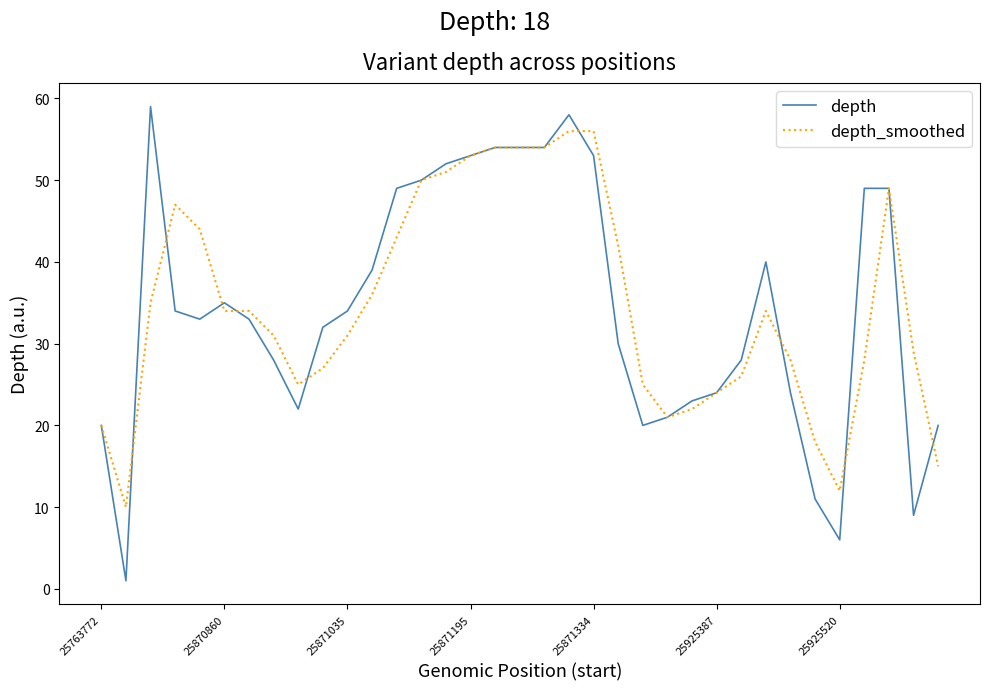

What is the maximum value shown in the chart?

59